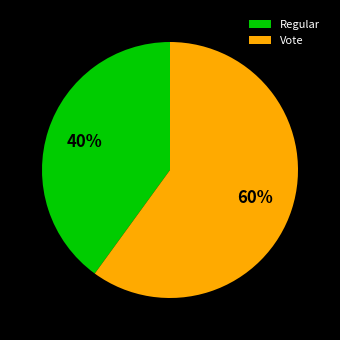

Does Regular account for over 50% of the chart?

No